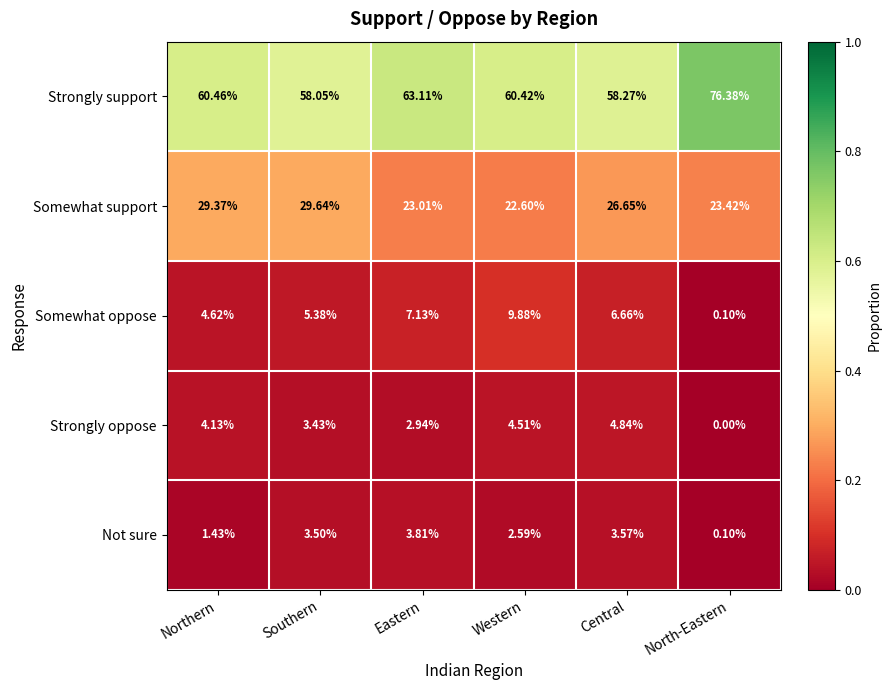

Where does the Strongly support series first go above 60?

Northern